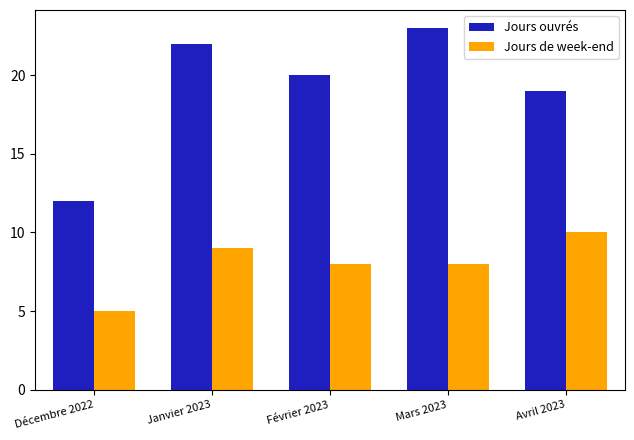

Count the Jours de week-end values in the range 8 to 9.

3